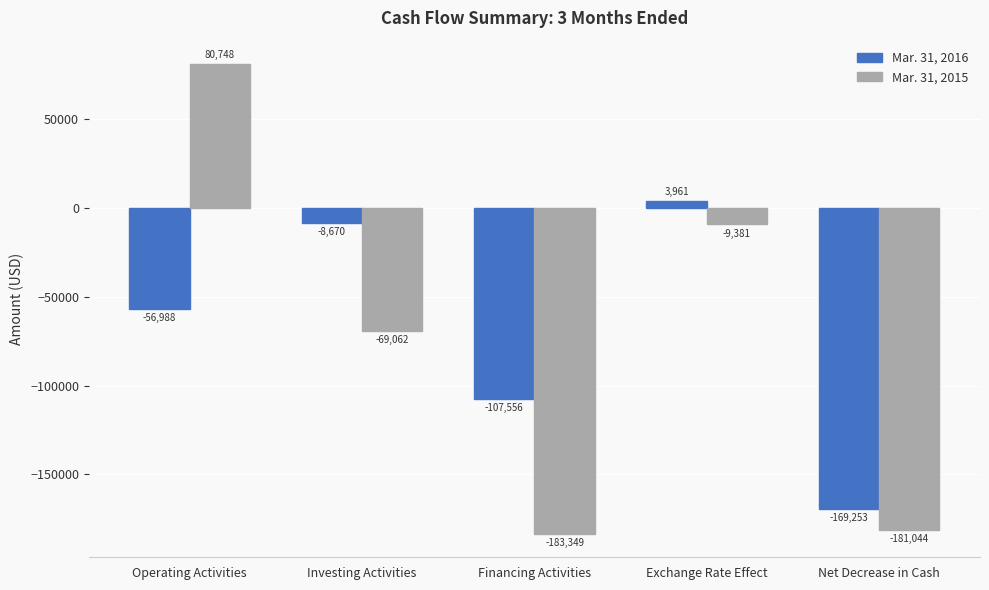

What position from the left is Operating Activities?

1